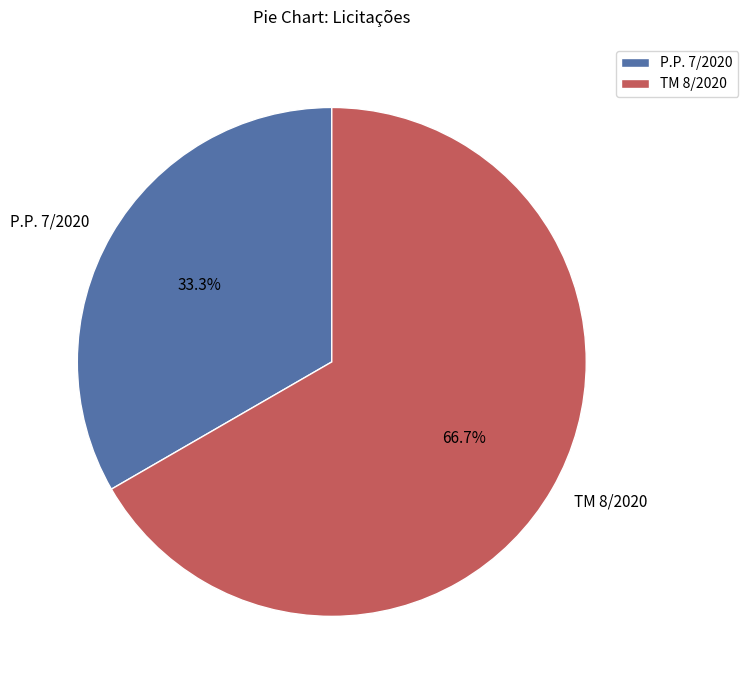

To the nearest percent, what portion does P.P. 7/2020 represent?

33%